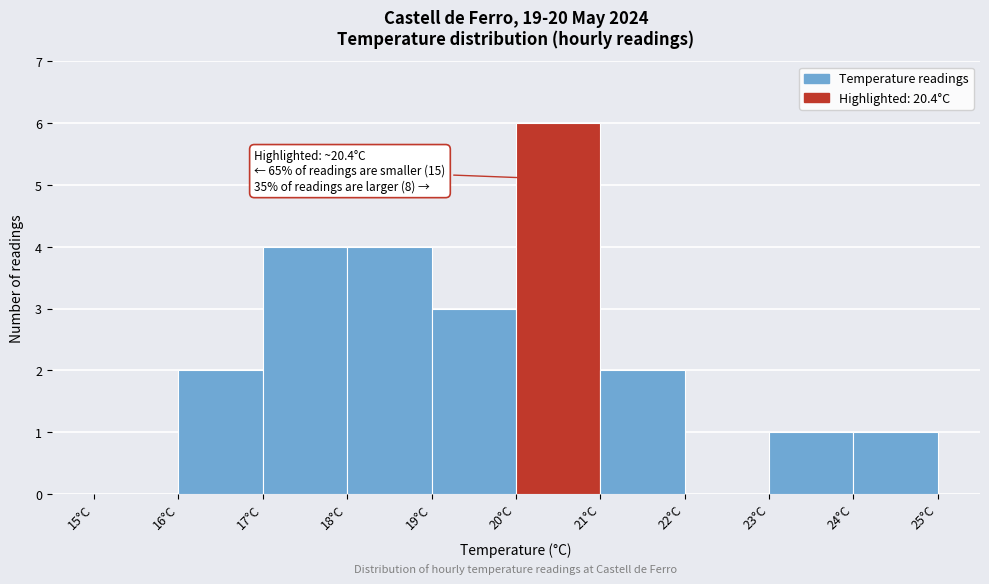

Over which range of the x-axis is the bar tallest?

20 to 21